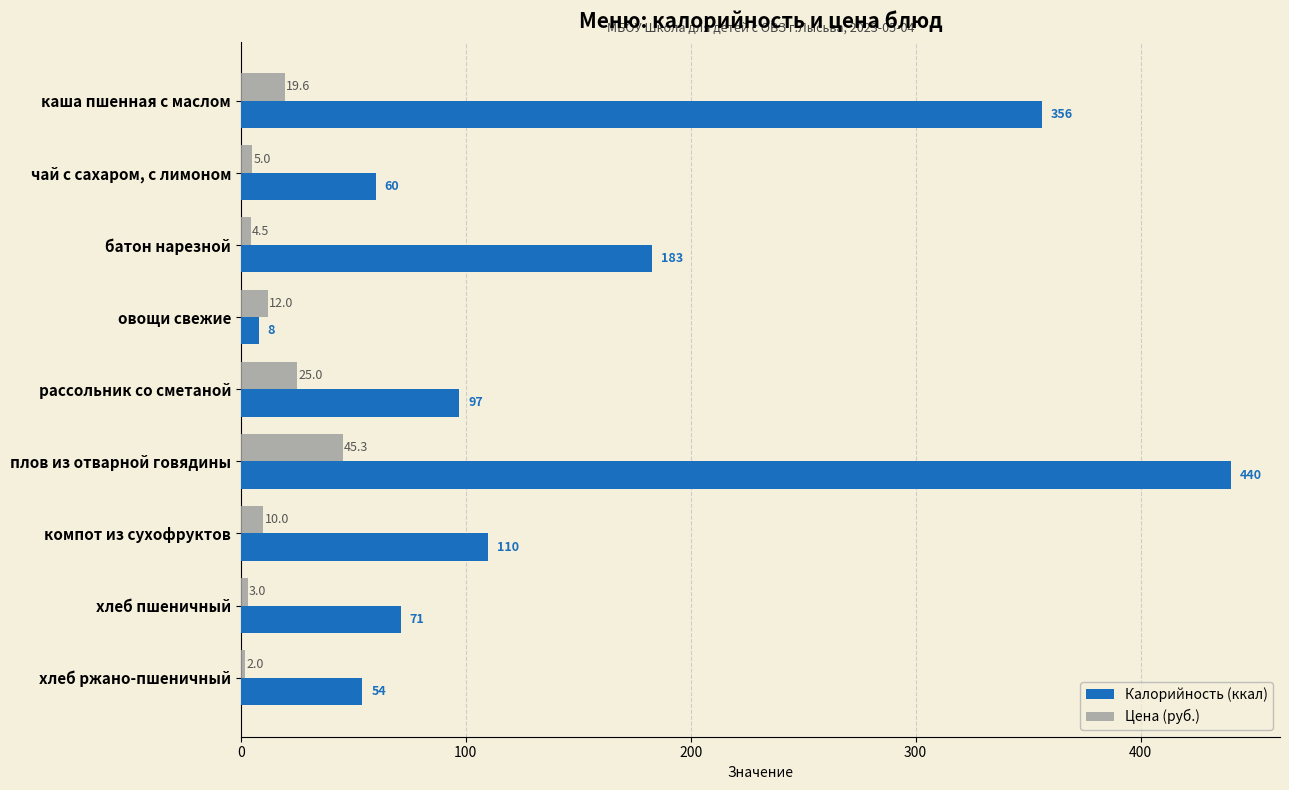

What is the maximum value shown in the chart?

440.0